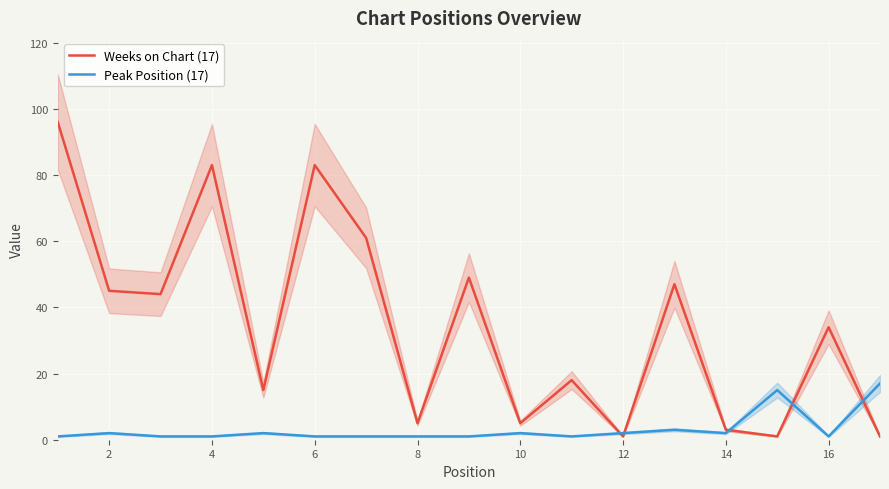

What is the value of the Weeks on Chart (17) point at the 12th from the left?

1